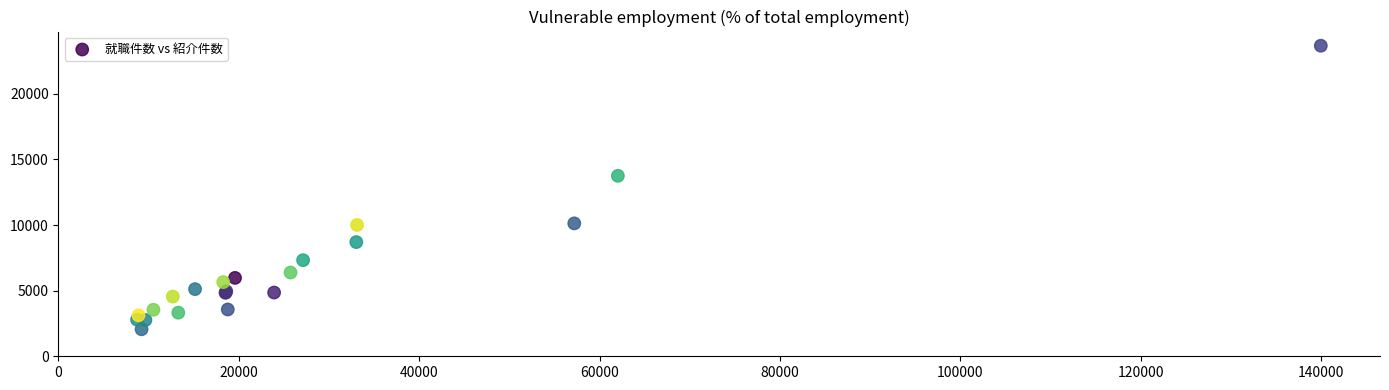

What Y value in the scatter plot is closest to 12859?

13749